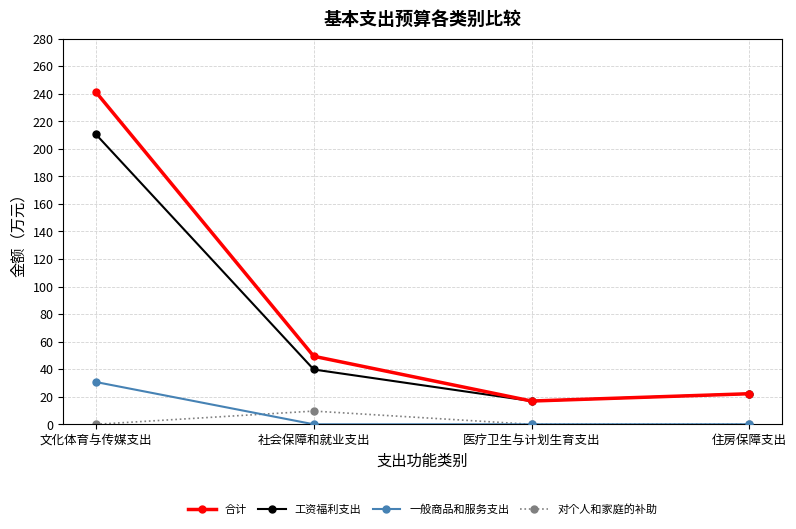

What is the difference between the 工资福利支出 values at 文化体育与传媒支出 and 住房保障支出?

188.3